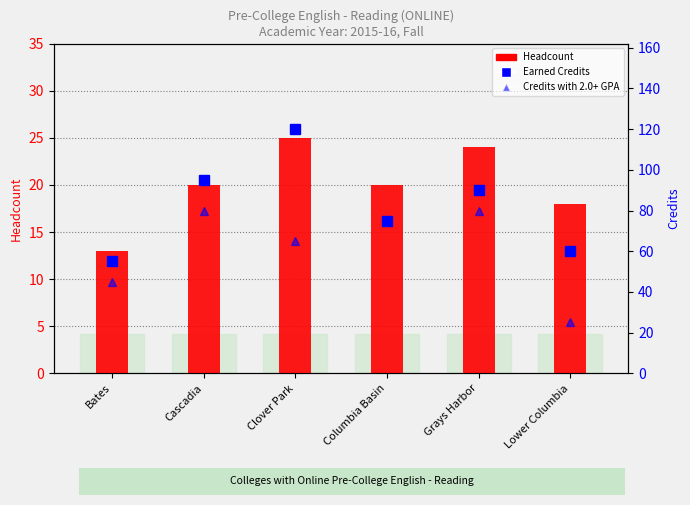

What is the sum of the Credits with 2.0+ GPA values at Columbia Basin and Bates?

120